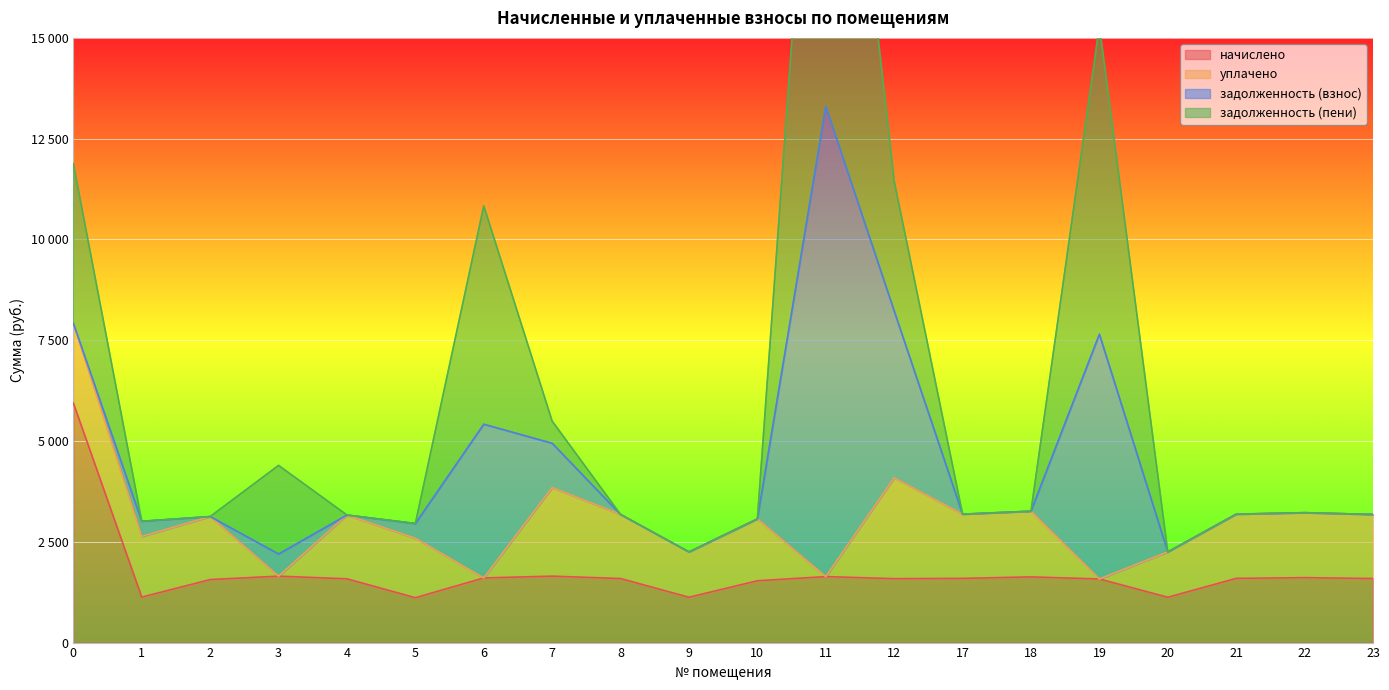

Which series has the largest total across all categories?

задолженность (пени)